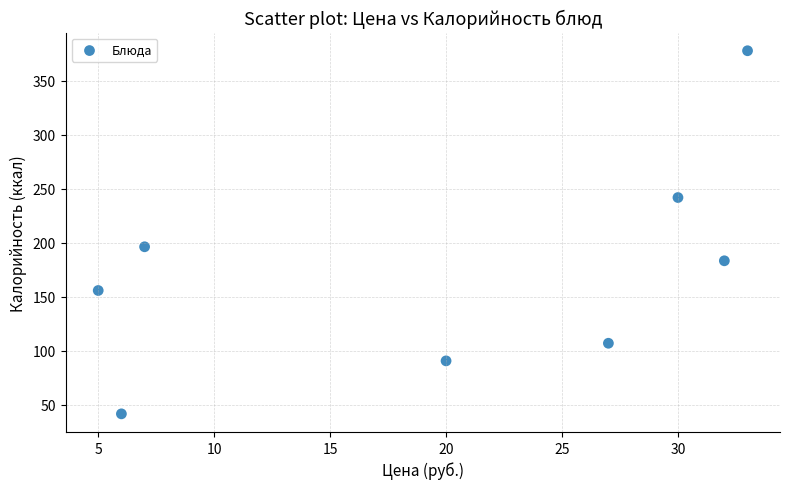

What Y value in the scatter plot is closest to 209?

196.4